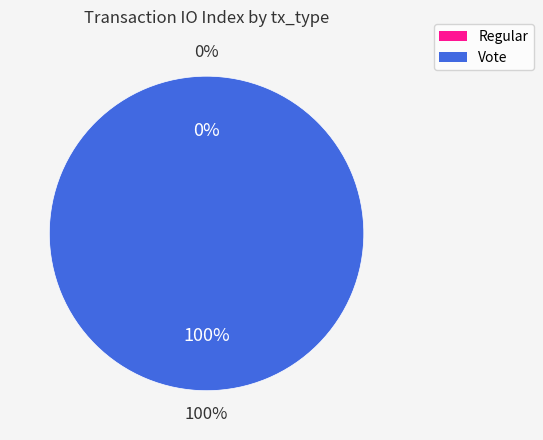

To the nearest percent, what is the difference between the largest and smallest slice percentages?

100%